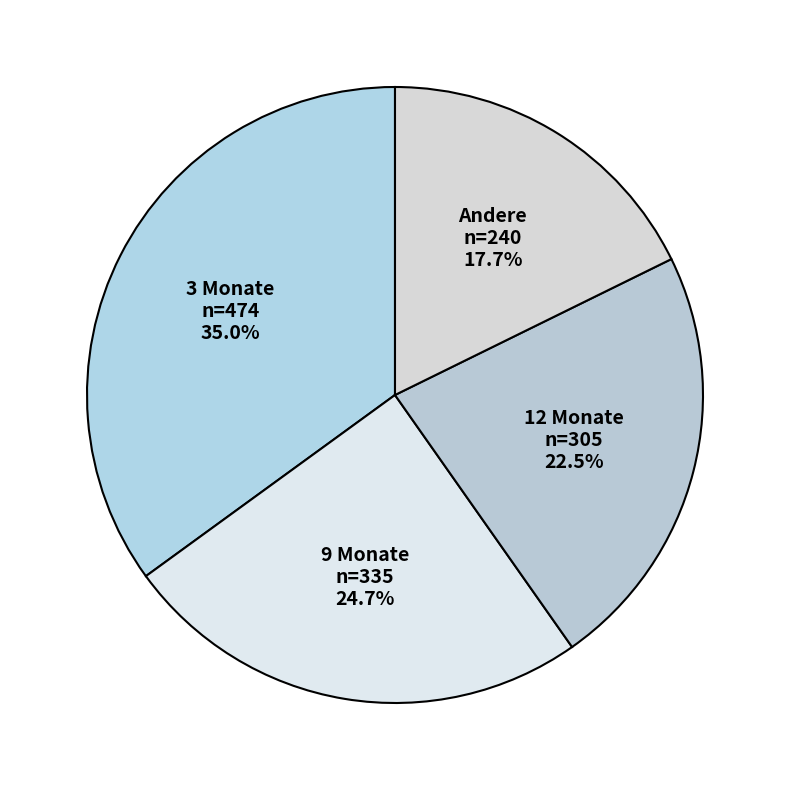

How much of the chart is everything except Andere?

82.3%